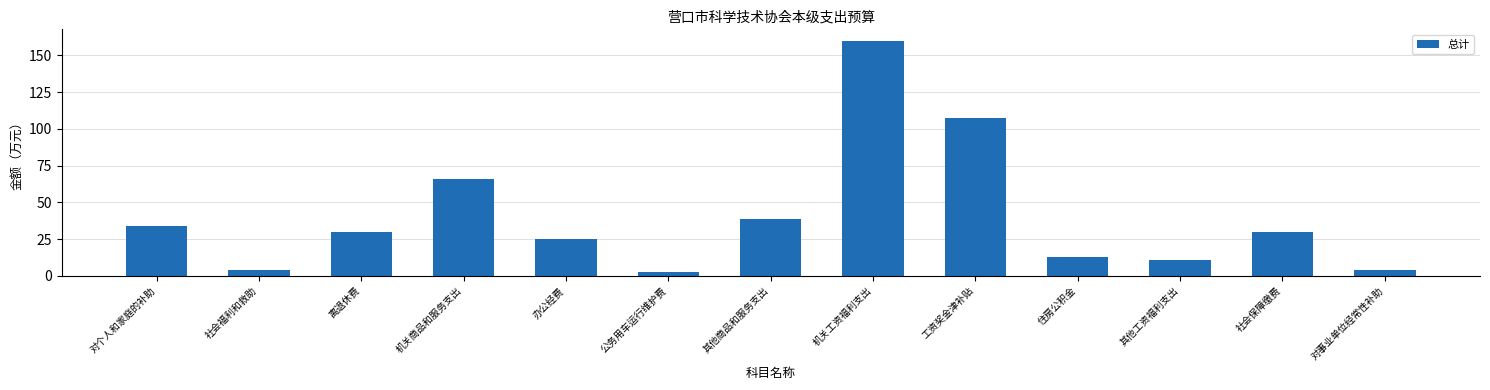

What is the maximum value shown in the chart?

159.8